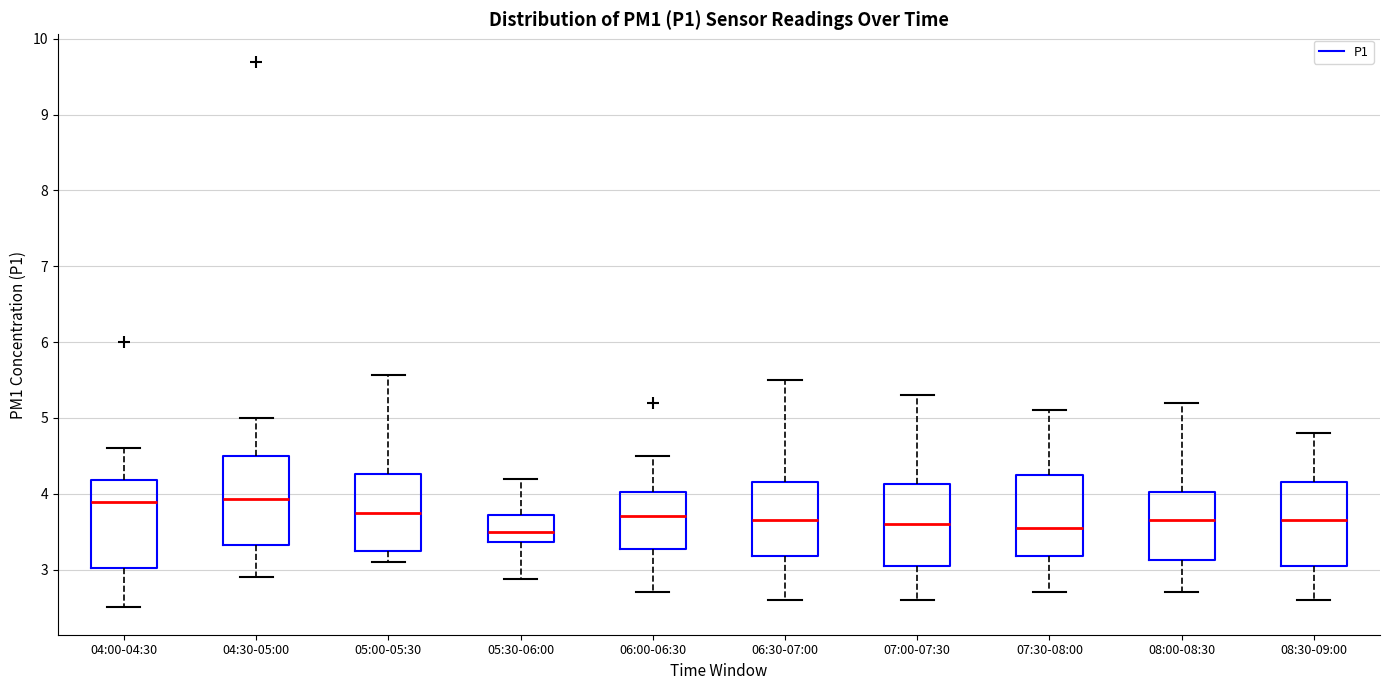

Where is the lower edge of the box for 04:30-05:00 on the y-axis? The values are not printed on the chart, so give them approximately, as read against the axis.

3.3